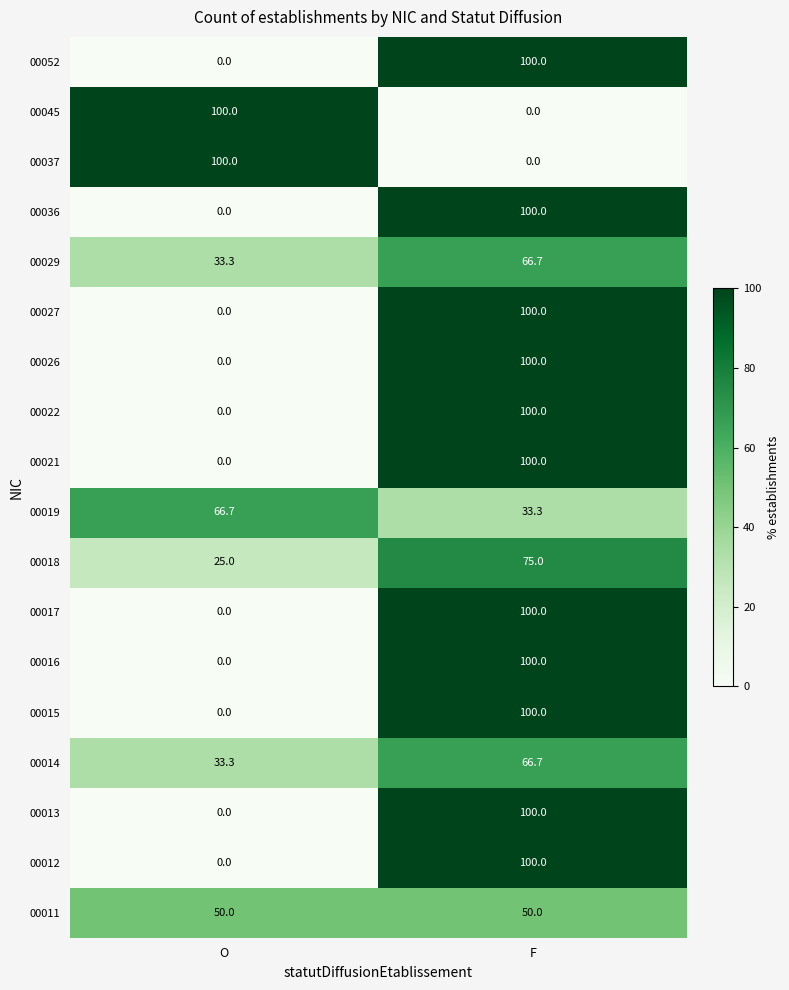

What is the maximum value shown in the chart?

100.0